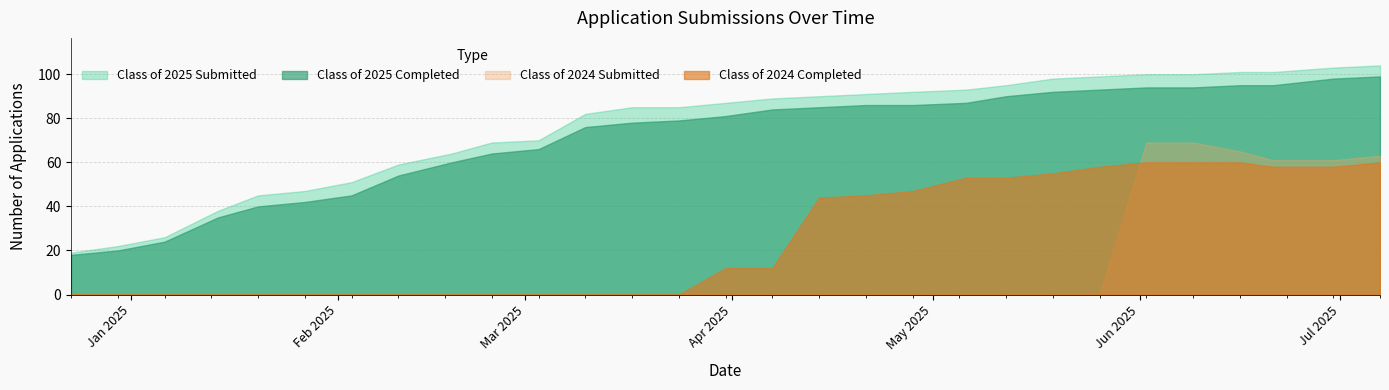

True or false: Class of 2025 Submitted and Class of 2024 Completed intersect in this chart.

False